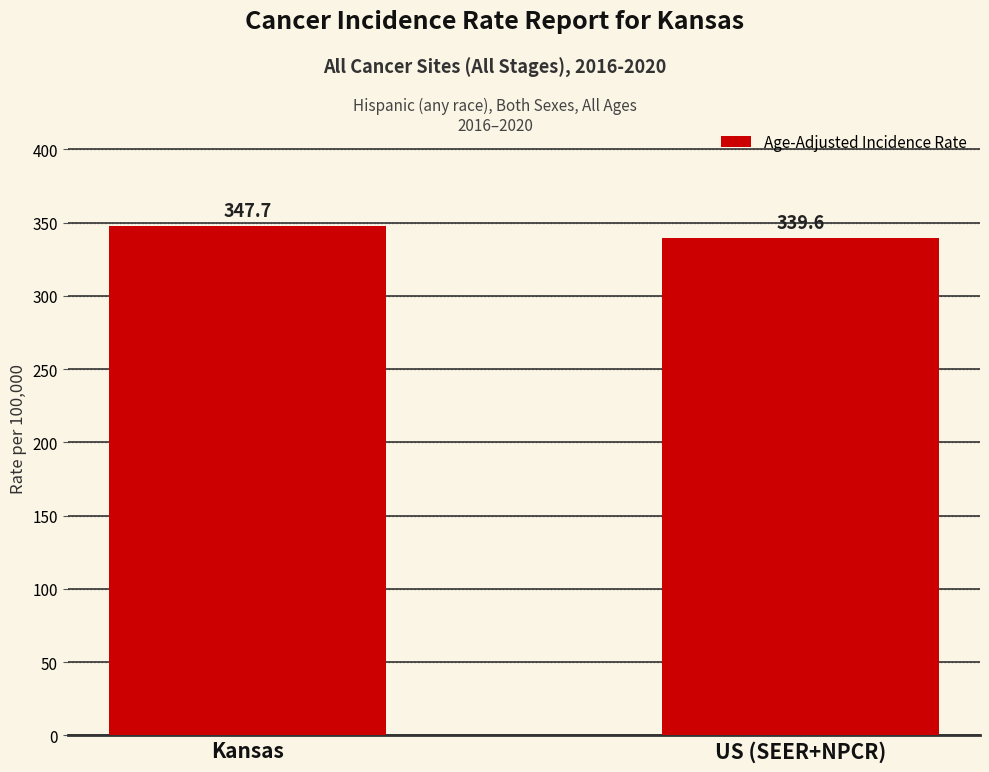

At which label does the data first exceed 347?

Kansas